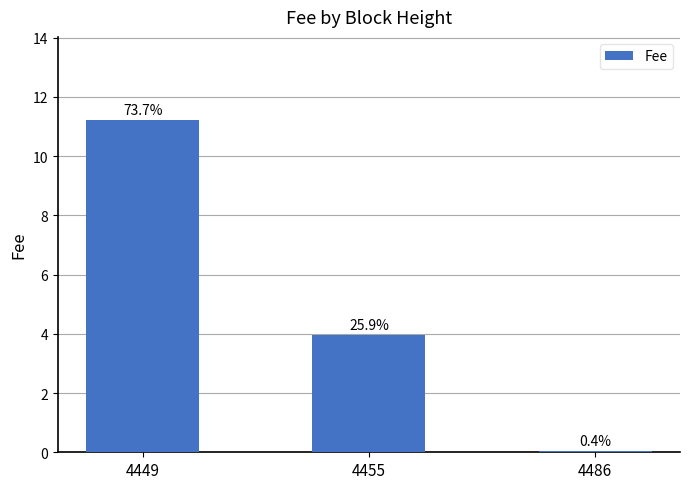

Are the bars horizontal?

No